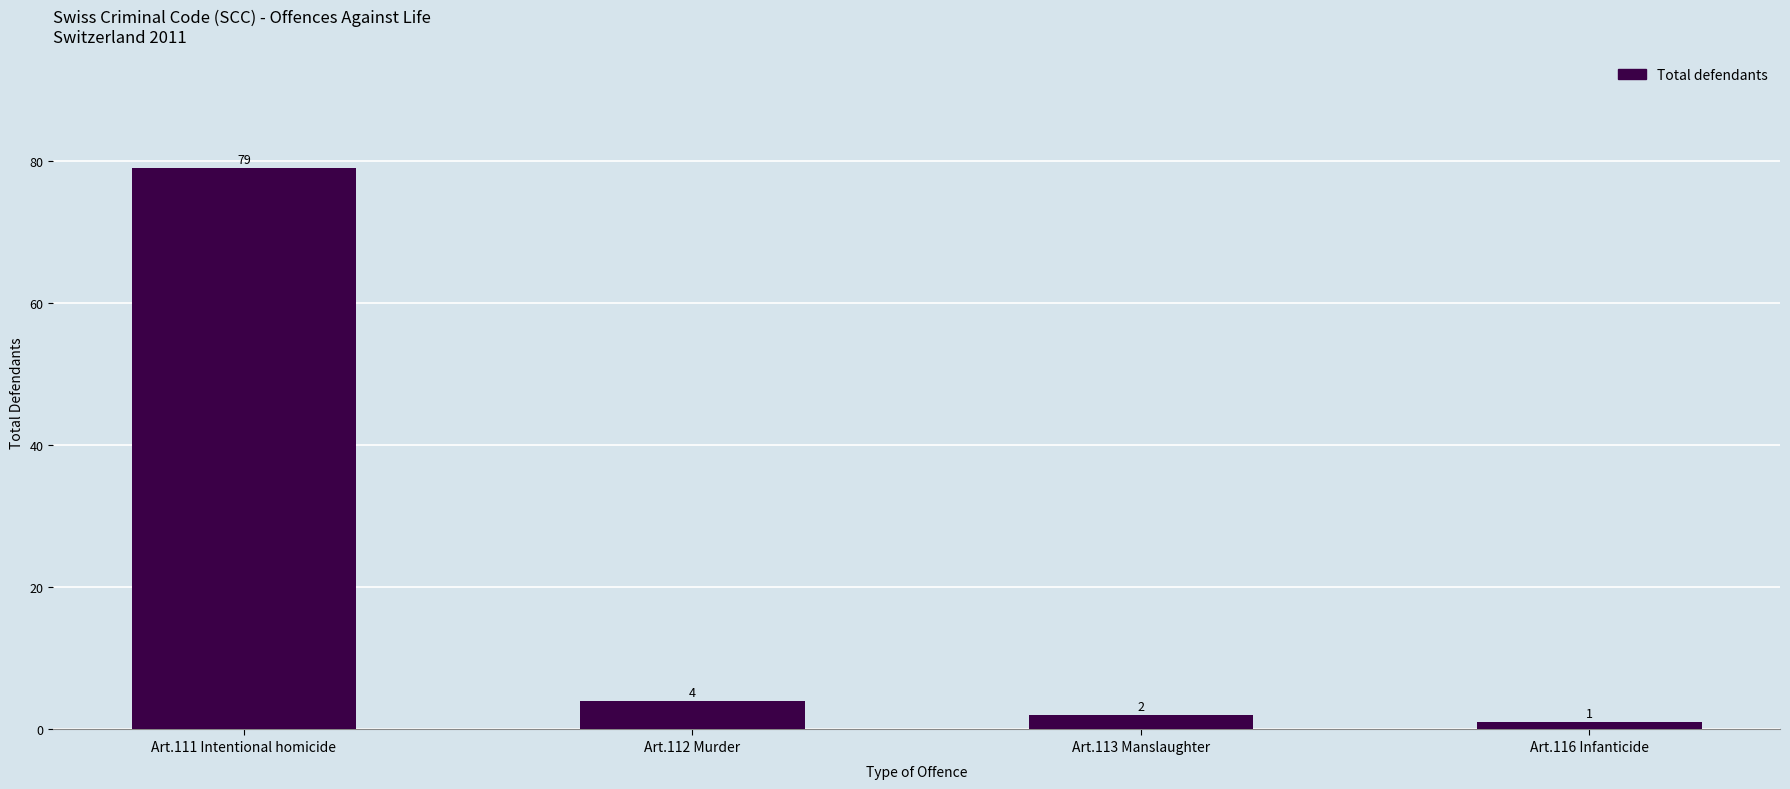

Are the bars grouped side by side (vs. stacked)?

No